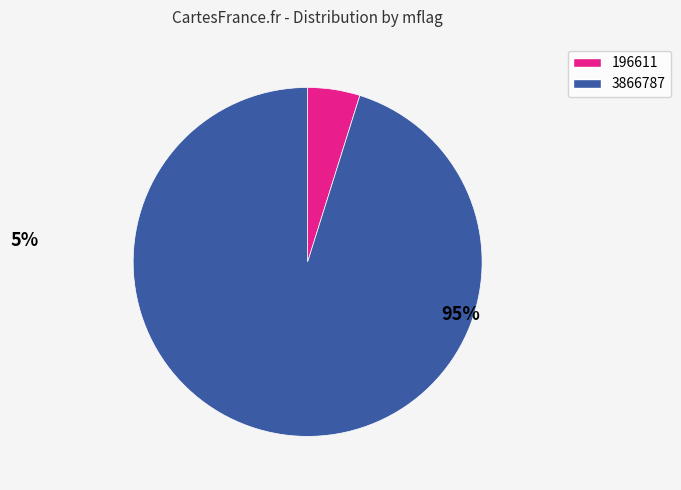

Which slice is the smallest?

196611